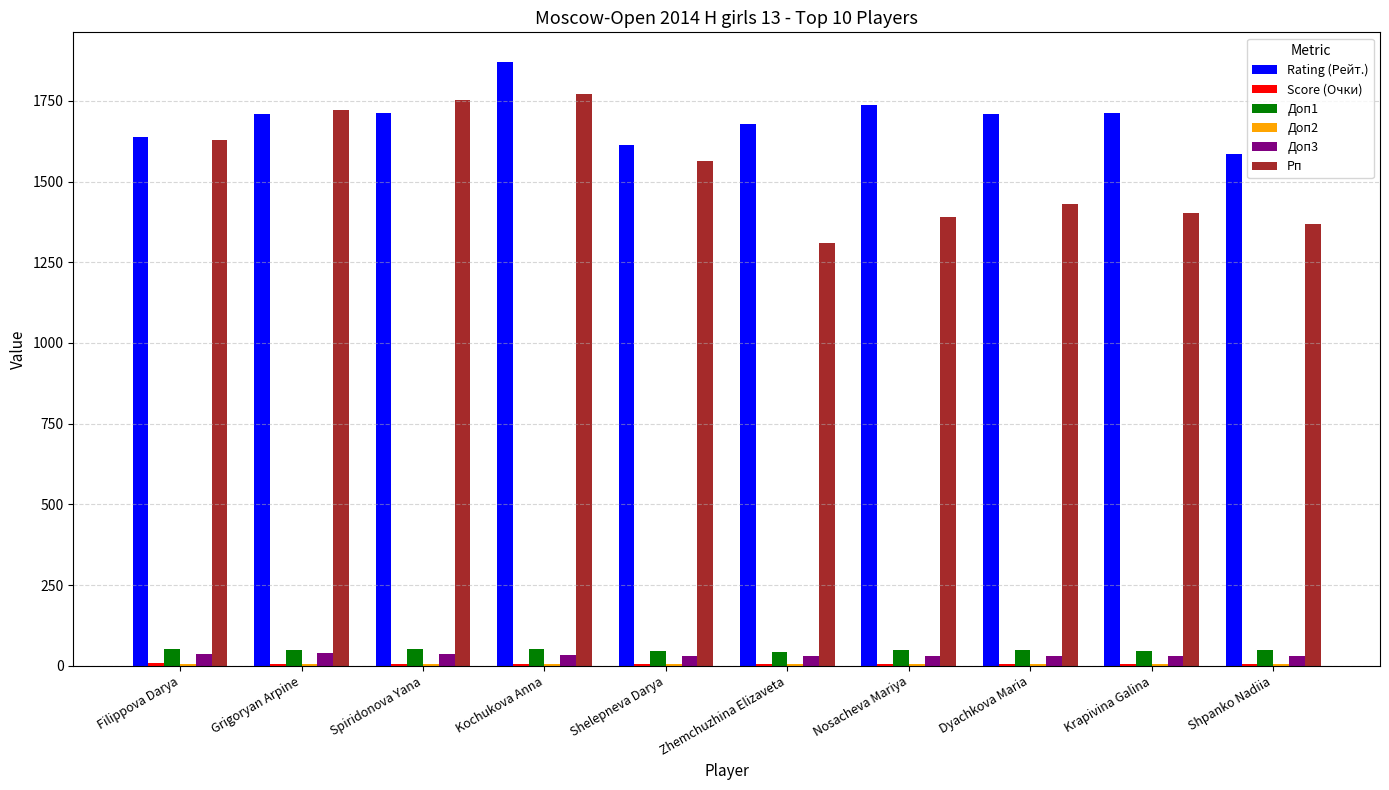

Which series has the largest total across all categories?

Rating (Рейт.)